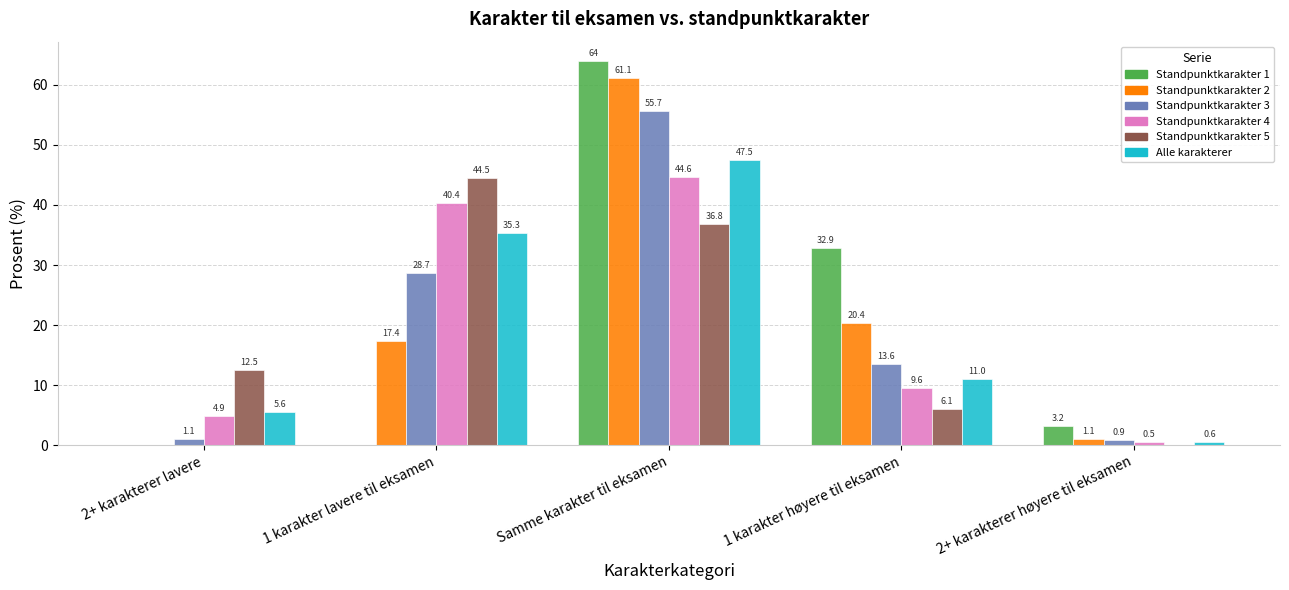

At which category is the sum across all series the highest?

Samme karakter til eksamen